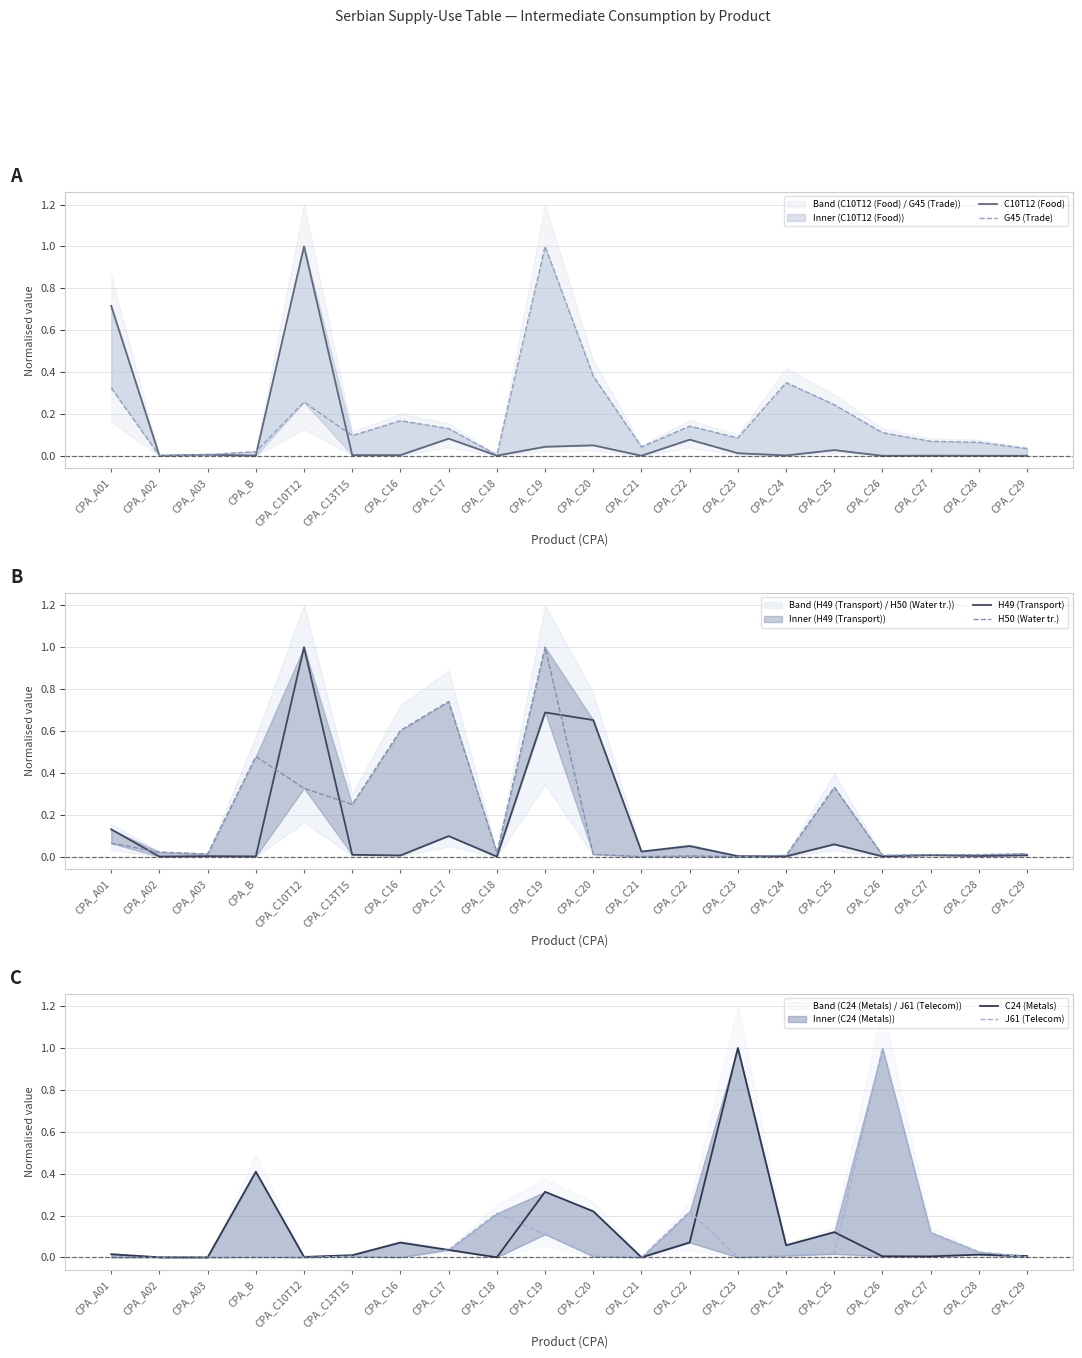

Is it true that G45 (Trade) equals 0.1 at CPA_C23?

True